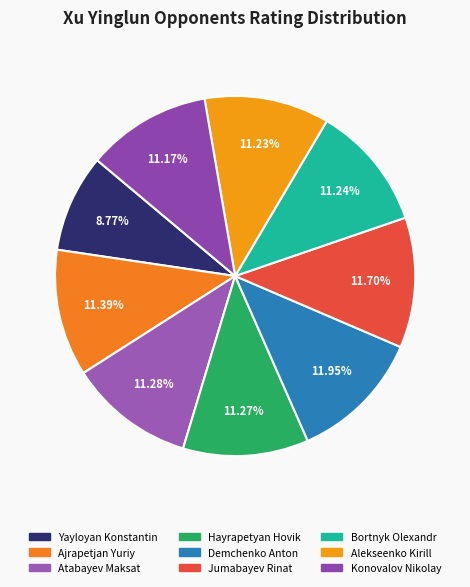

To the nearest percent, what is the difference between the largest and smallest slice percentages?

3%